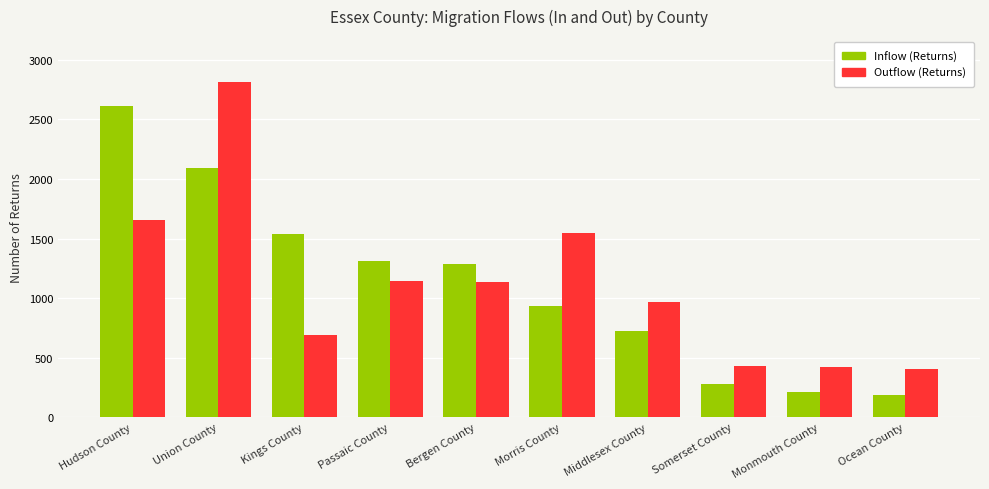

Rank the series at Morris County from lowest to highest value.

Inflow (Returns), Outflow (Returns)